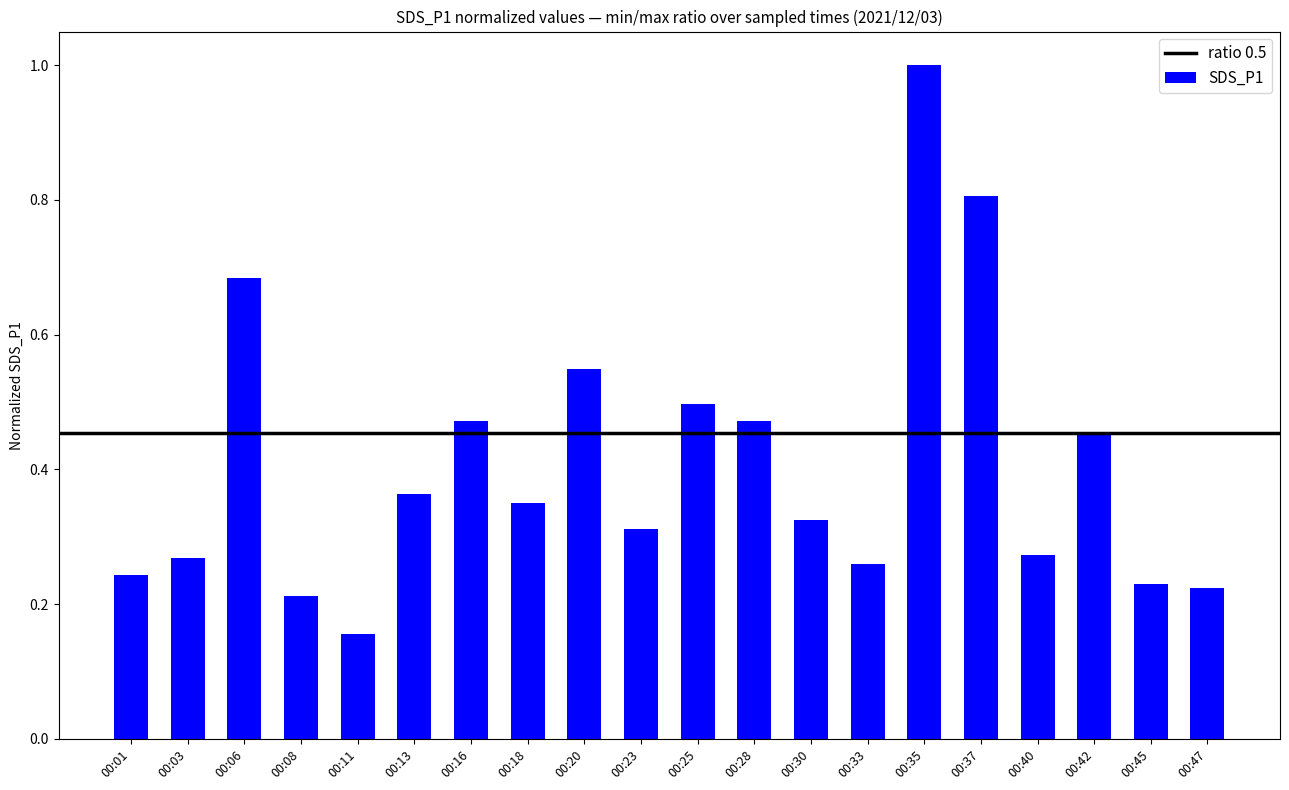

Between 00:08 and 00:37, which is larger?

00:37